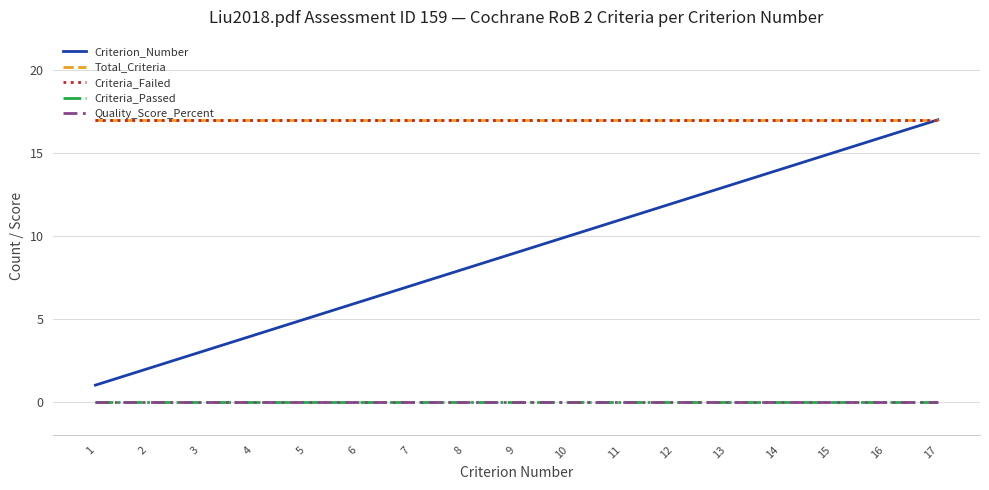

Is this an area chart (filled region under the line)?

No